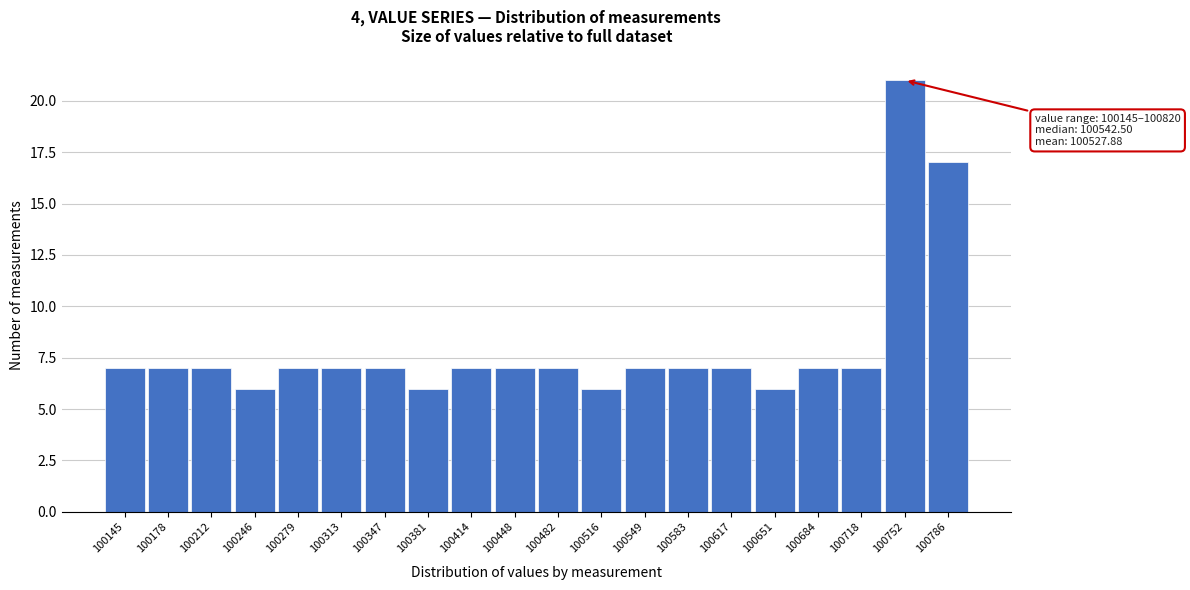

Reading left to right, list all the values displayed in this chart.

100145=7	100178=7	100212=7	100246=6	100279=7	100313=7	100347=7	100381=6	100414=7	100448=7	100482=7	100516=6	100549=7	100583=7	100617=7	100651=6	100684=7	100718=7	100752=21	100786=17